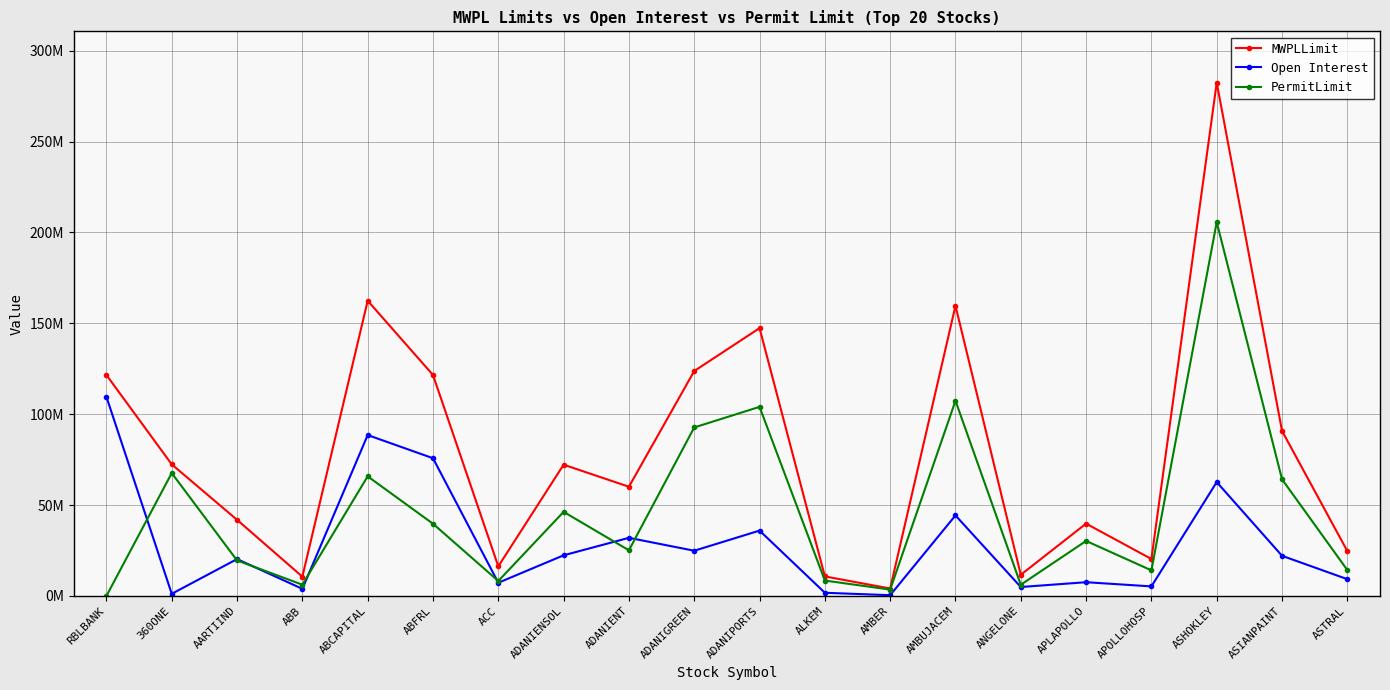

List the series in order of their overall mean, lowest first.

Open Interest, PermitLimit, MWPLLimit